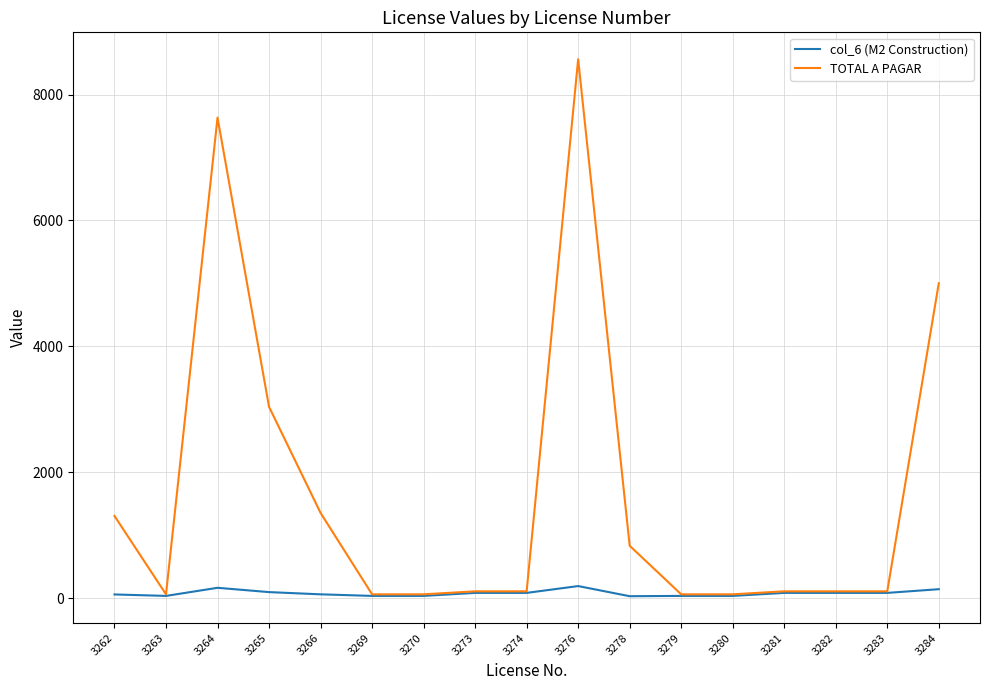

Which series has the largest total across all categories?

TOTAL A PAGAR